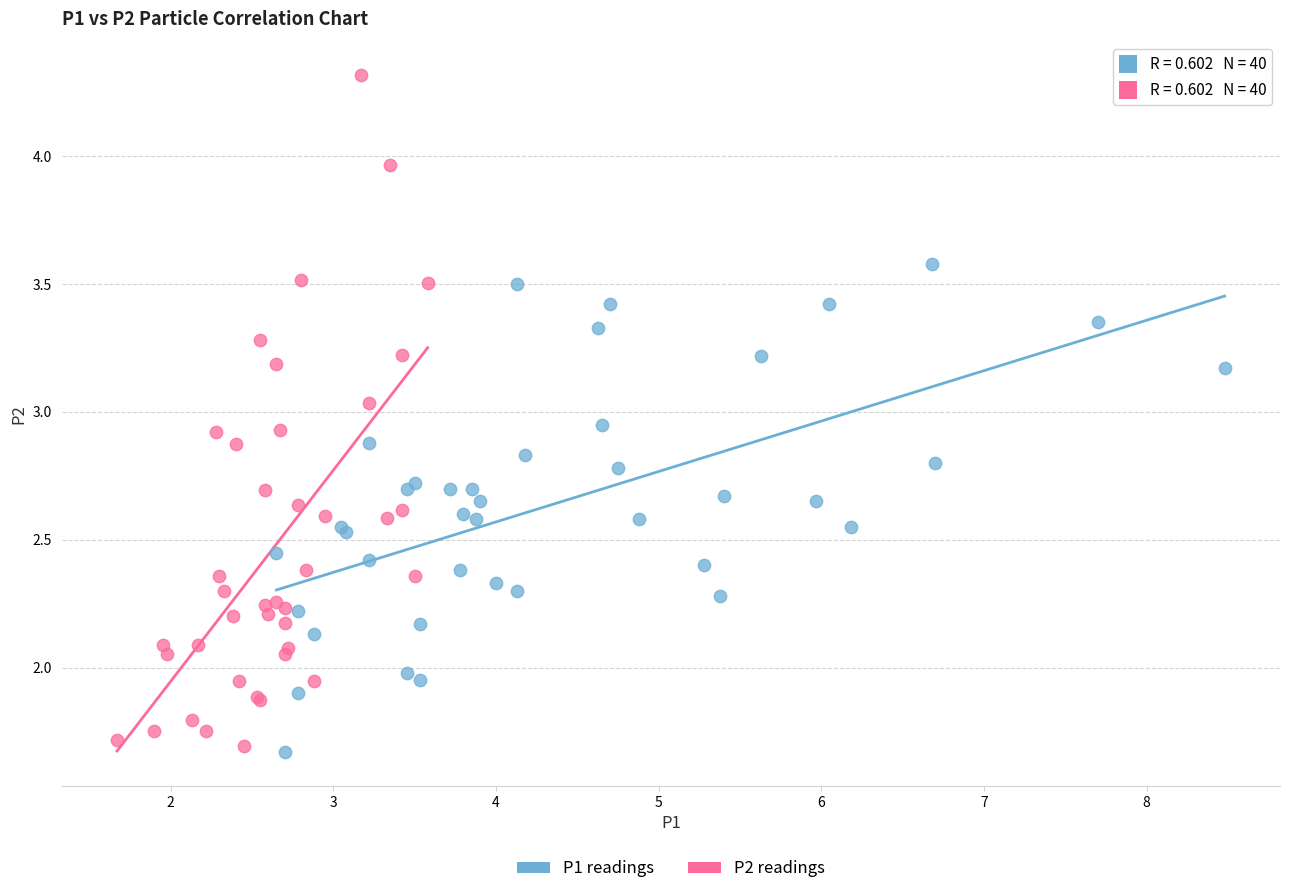

Which series has the largest Y range (max minus min)?

P2 readings